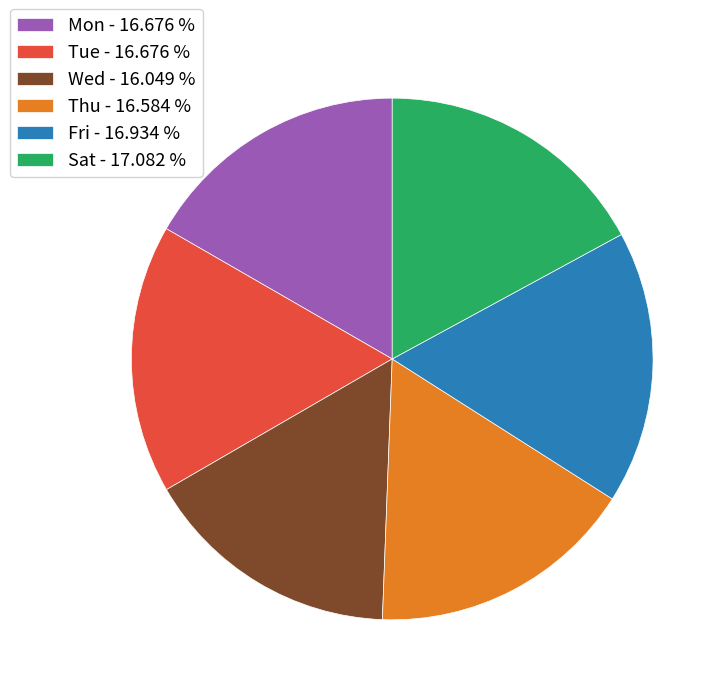

Approximately how many times larger is the value at Thu - 16.584 % compared to Sat - 17.082 %?

1.0